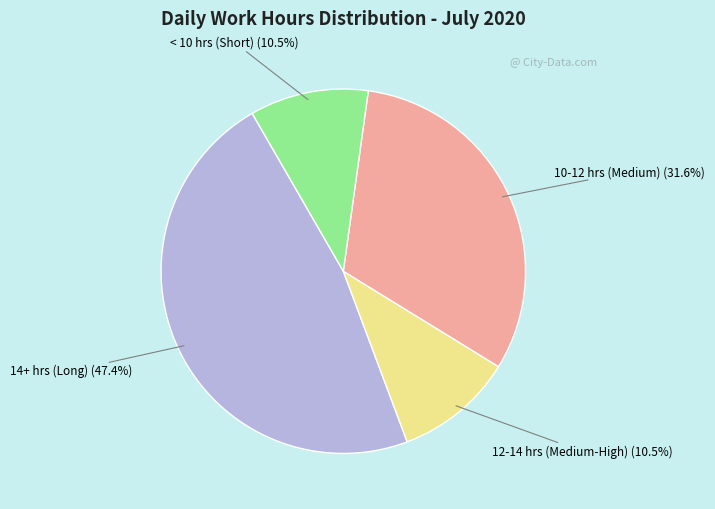

What percentage do < 10 hrs (Short) and 10-12 hrs (Medium) together represent?

42.1%